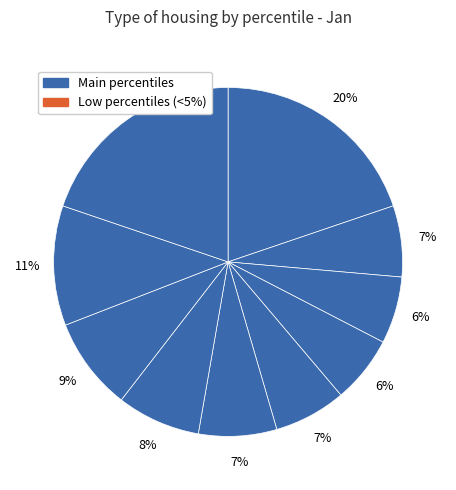

Count the number of slices in the pie.

10